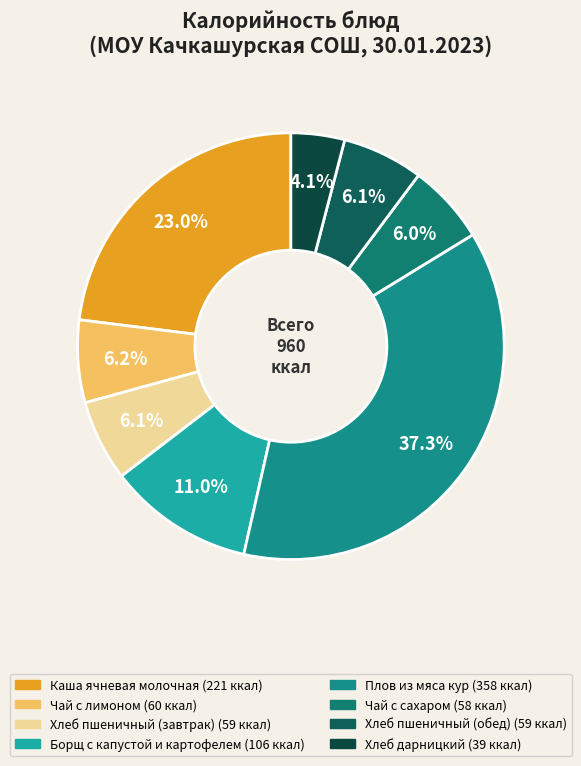

Does Борщ с капустой и картофелем represent more than half of the total?

No